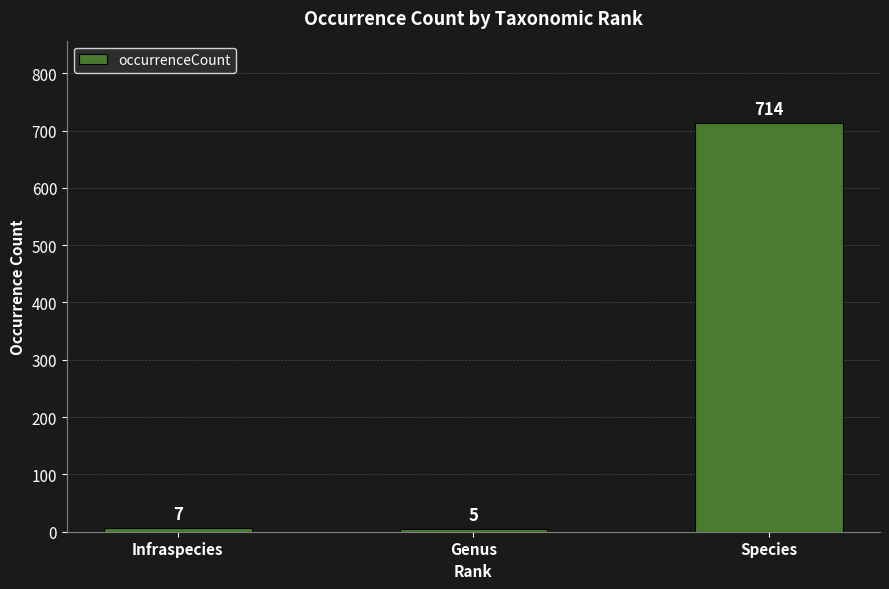

Is it true that the value at Genus is 5?

True